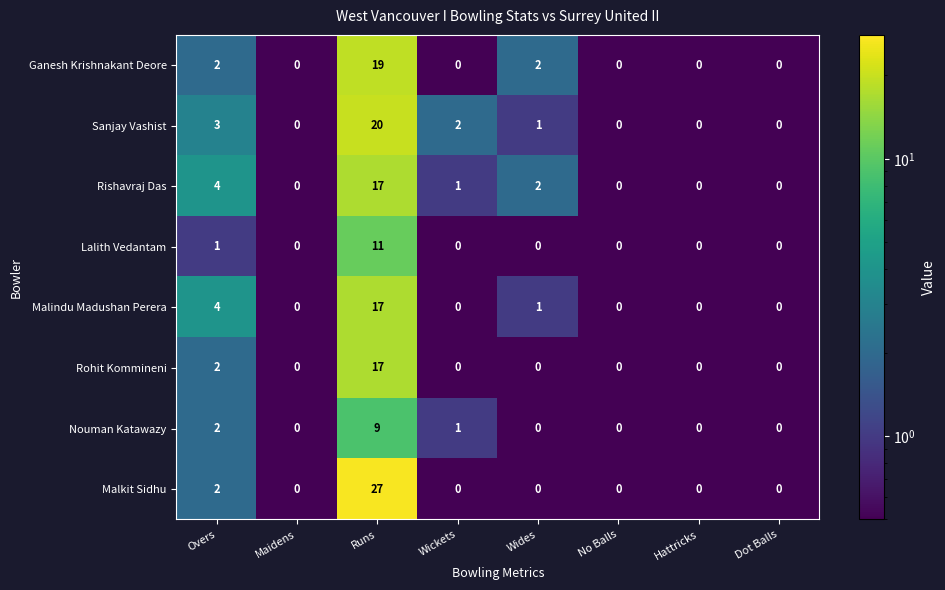

At which category is the sum across all series the highest?

Runs